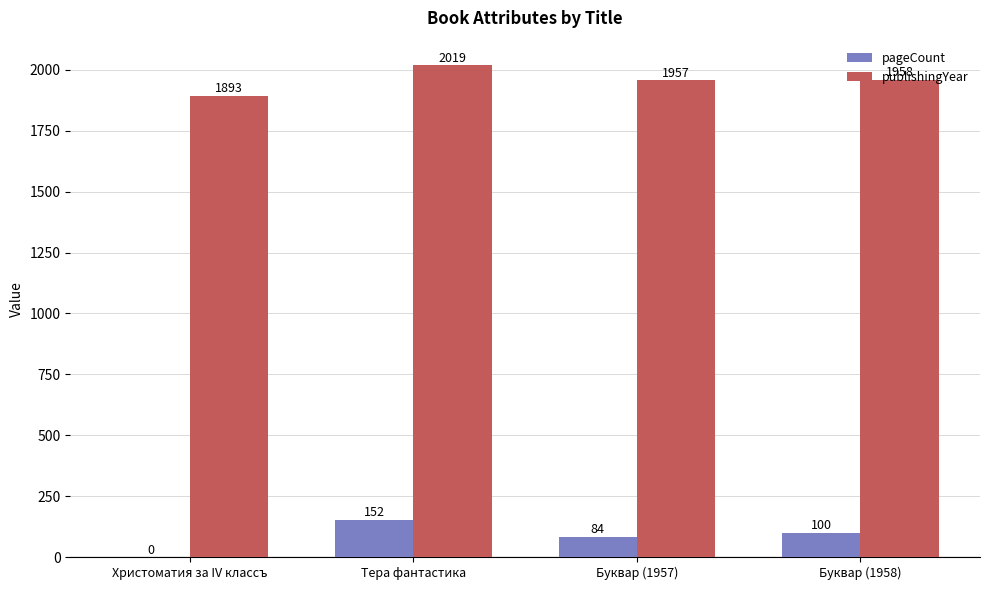

Read the publishingYear value at Буквар (1958), to the nearest 10.

1960